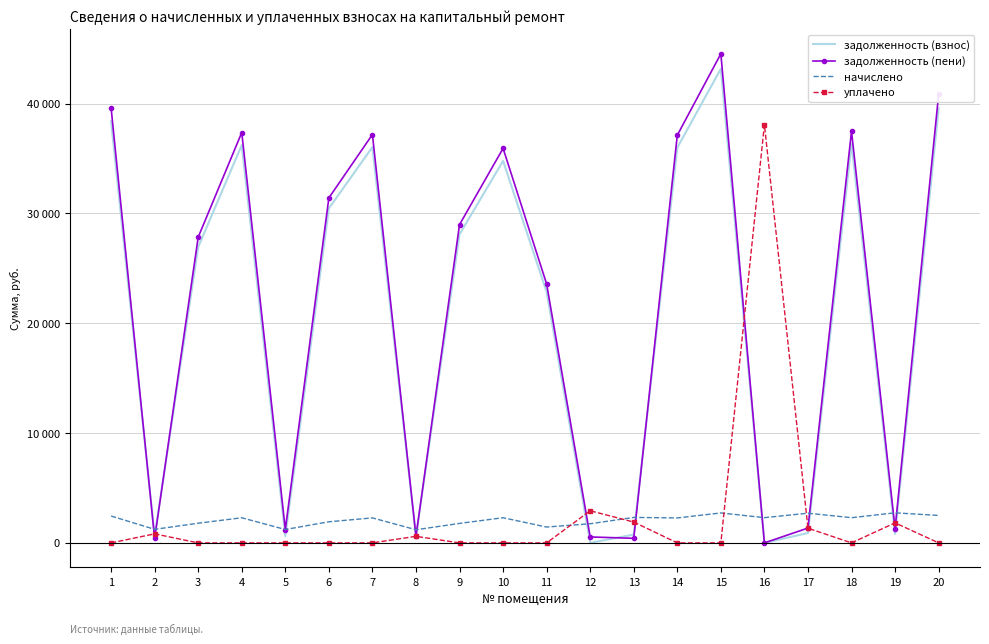

Which series changed the most between 9 and 10?

задолженность (пени)